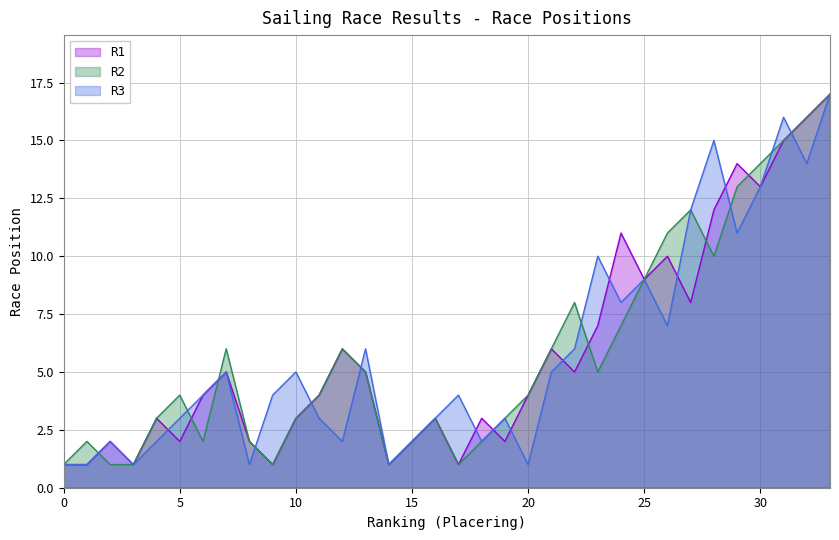

What are all the series names shown in the legend?

R1, R2, R3